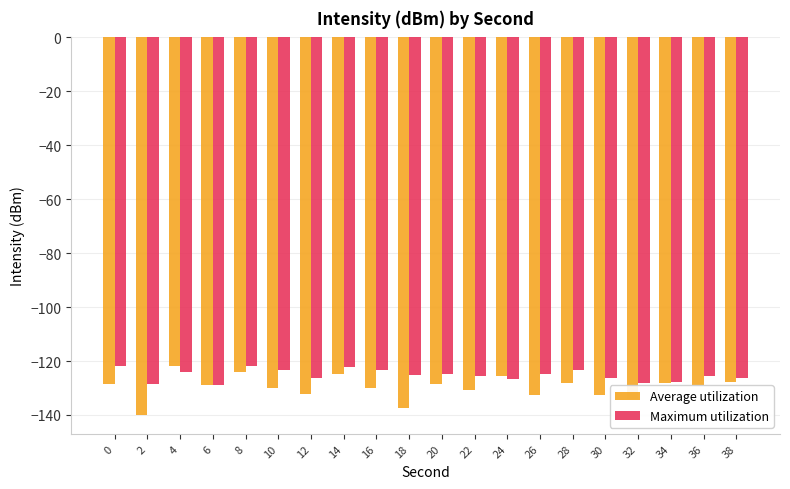

What are all the series names shown in the legend?

Average utilization, Maximum utilization